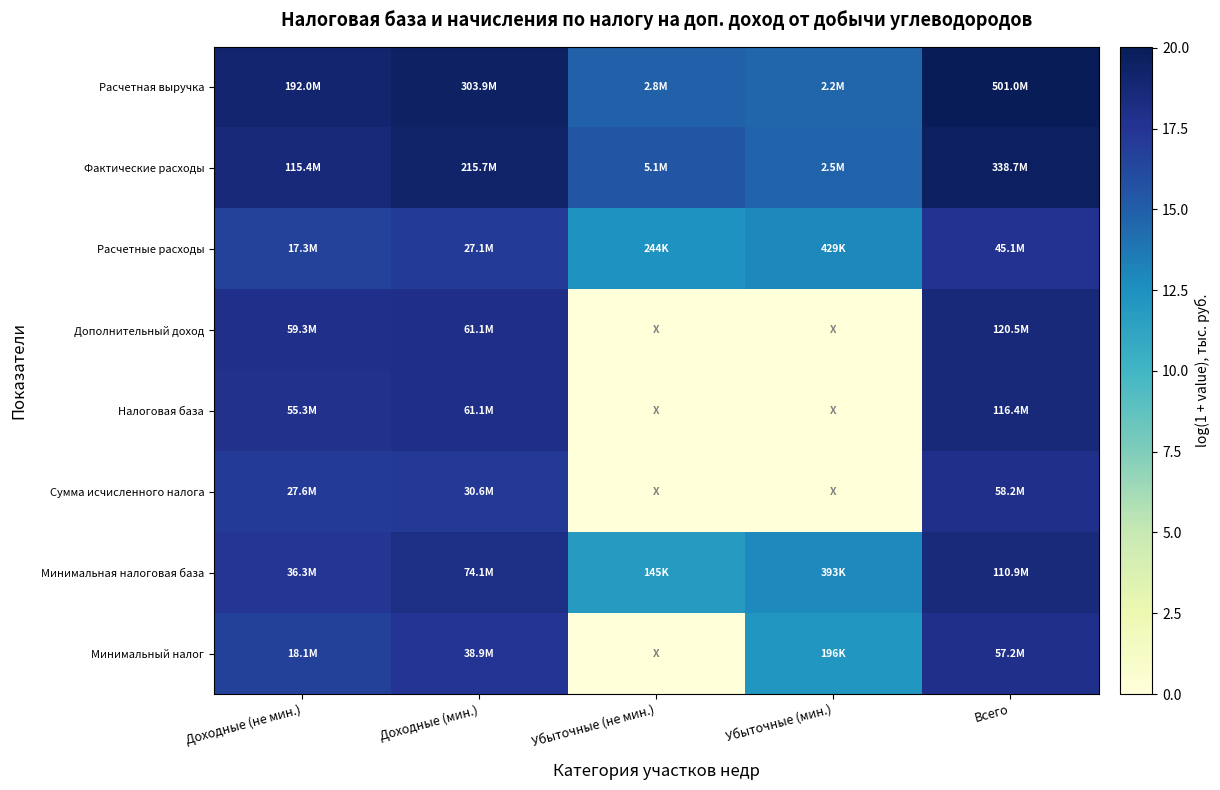

At which category is the sum across all series the highest?

Всего